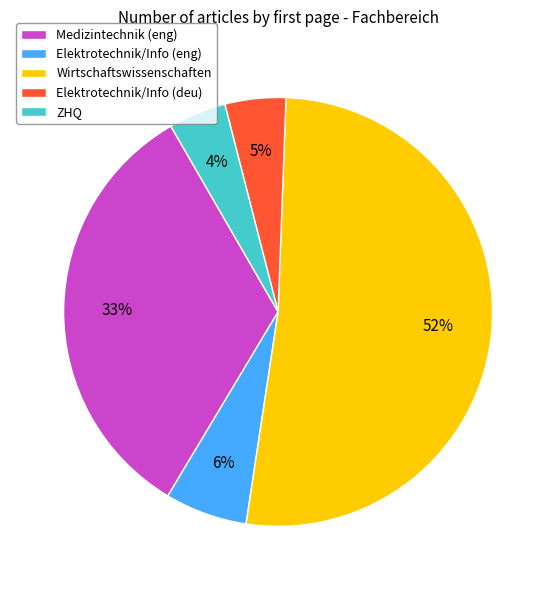

To the nearest percent, what percentage of the pie is ZHQ?

4%